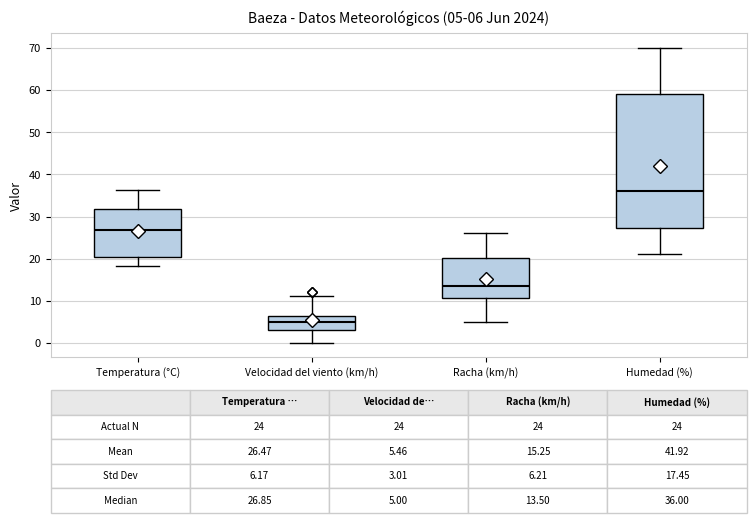

Which box's median line is the highest?

Humedad (%)